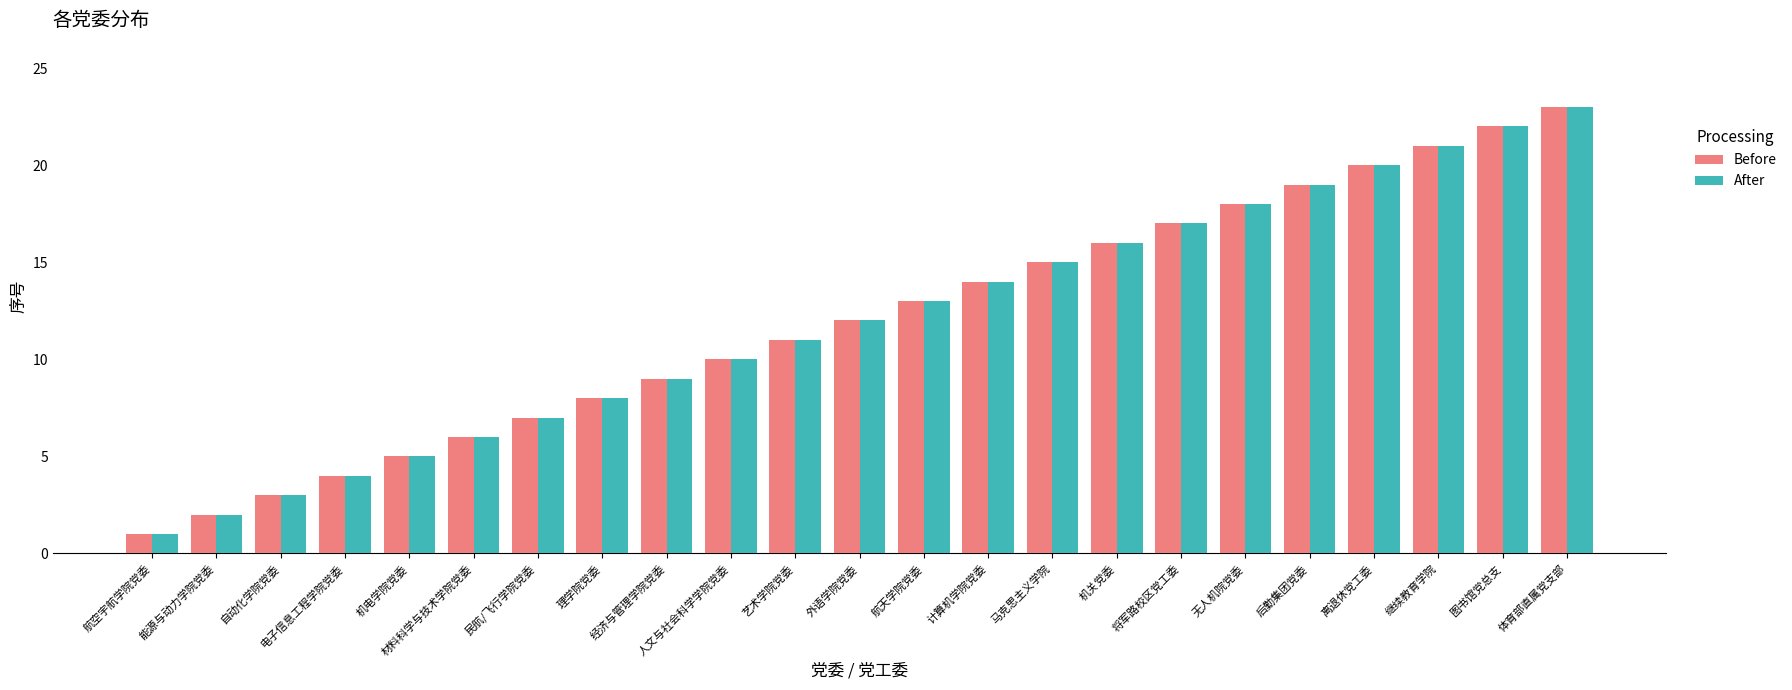

Reading right to left, extract all data points from this chart.

Before: 体育部直属党支部=23	图书馆党总支=22	继续教育学院=21	离退休党工委=20	后勤集团党委=19	无人机院党委=18	将军路校区党工委=17	机关党委=16	马克思主义学院=15	计算机学院党委=14	航天学院党委=13	外语学院党委=12	艺术学院党委=11	人文与社会科学学院党委=10	经济与管理学院党委=9	理学院党委=8	民航/飞行学院党委=7	材料科学与技术学院党委=6	机电学院党委=5	电子信息工程学院党委=4	自动化学院党委=3	能源与动力学院党委=2	航空宇航学院党委=1
After: 体育部直属党支部=23	图书馆党总支=22	继续教育学院=21	离退休党工委=20	后勤集团党委=19	无人机院党委=18	将军路校区党工委=17	机关党委=16	马克思主义学院=15	计算机学院党委=14	航天学院党委=13	外语学院党委=12	艺术学院党委=11	人文与社会科学学院党委=10	经济与管理学院党委=9	理学院党委=8	民航/飞行学院党委=7	材料科学与技术学院党委=6	机电学院党委=5	电子信息工程学院党委=4	自动化学院党委=3	能源与动力学院党委=2	航空宇航学院党委=1